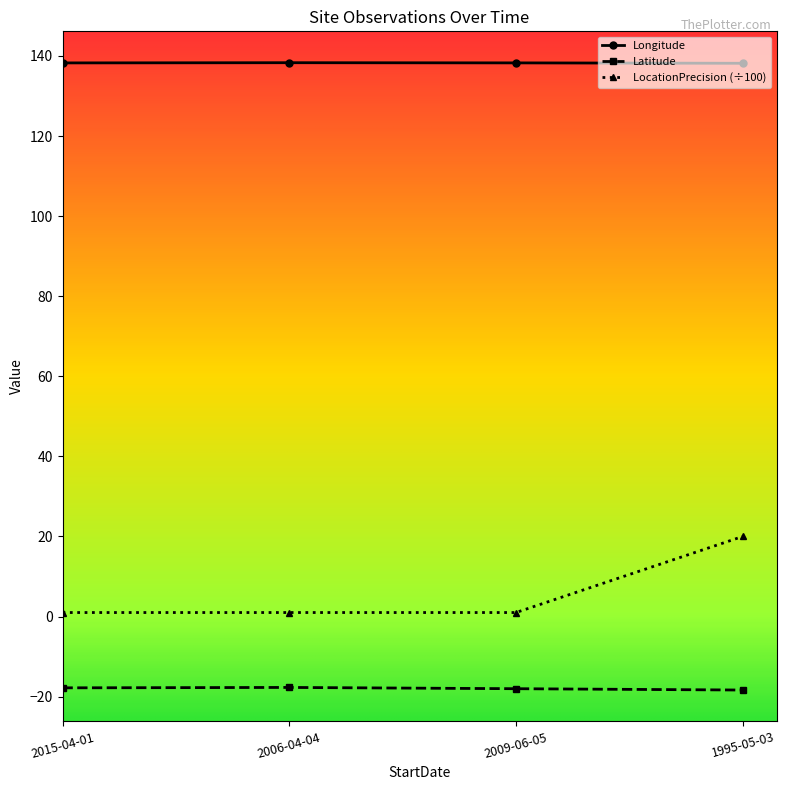

Which series has the widest spread of values?

LocationPrecision (÷100)